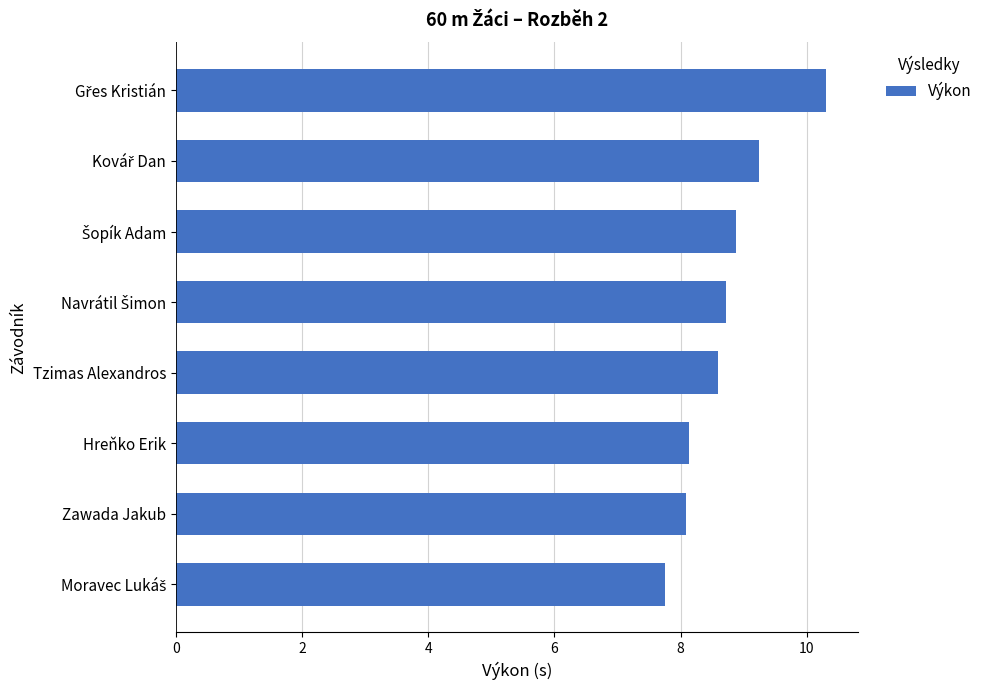

Does the chart contain any negative values?

No